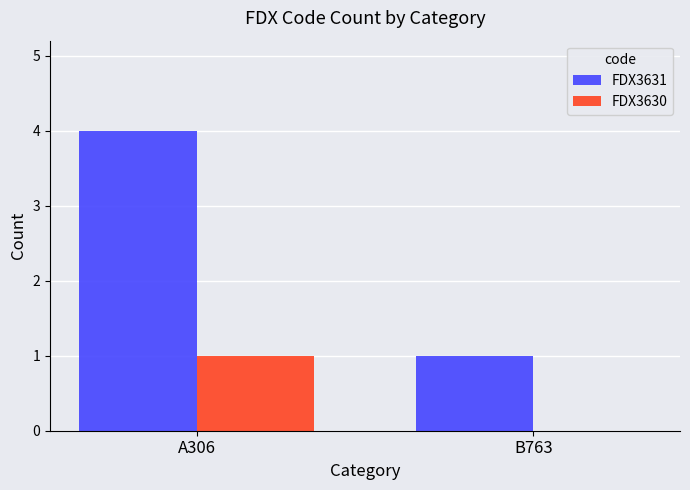

At which label does FDX3630 reach its peak?

A306